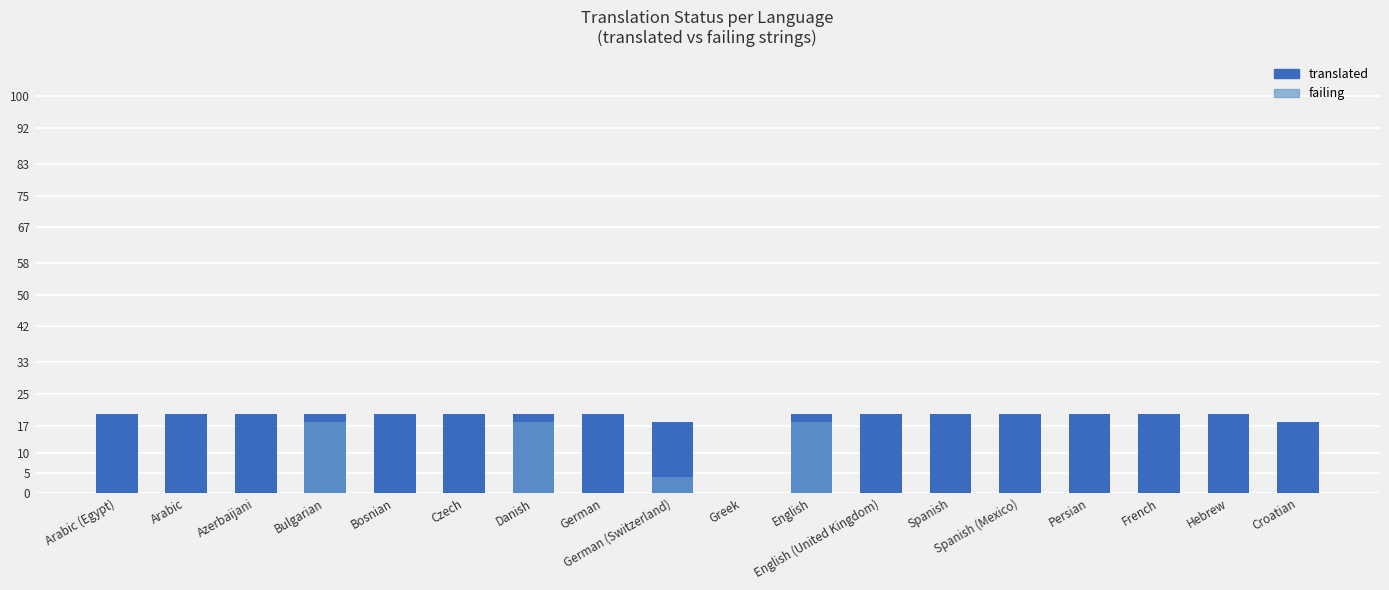

At which category is the sum across all series the highest?

Bulgarian